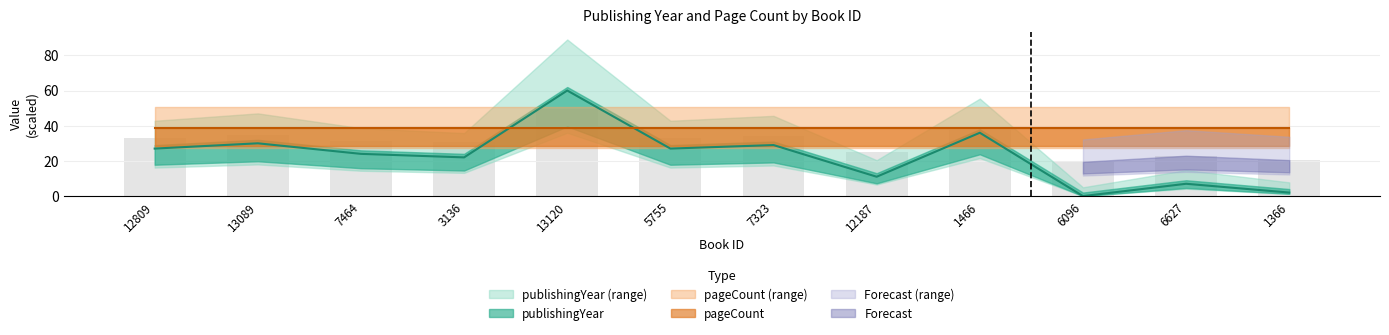

Count the number of categories in the chart.

12